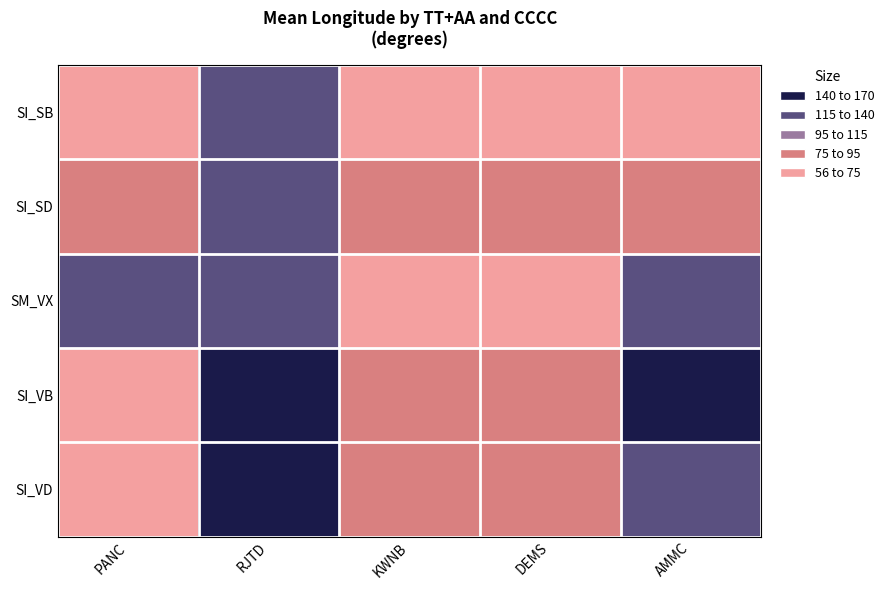

List the series in order of their peak value, highest first.

SI_VD, SI_VB, SM_VX, SI_SD, SI_SB